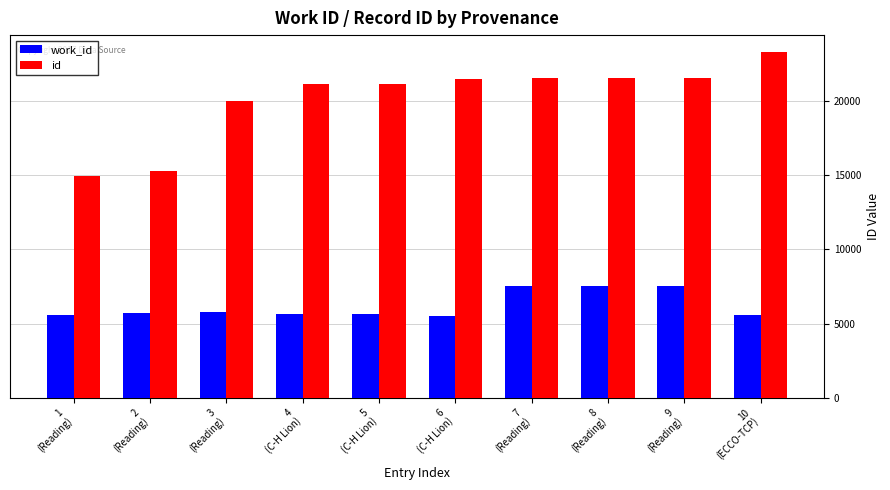

Which series has the largest range (max minus min)?

id